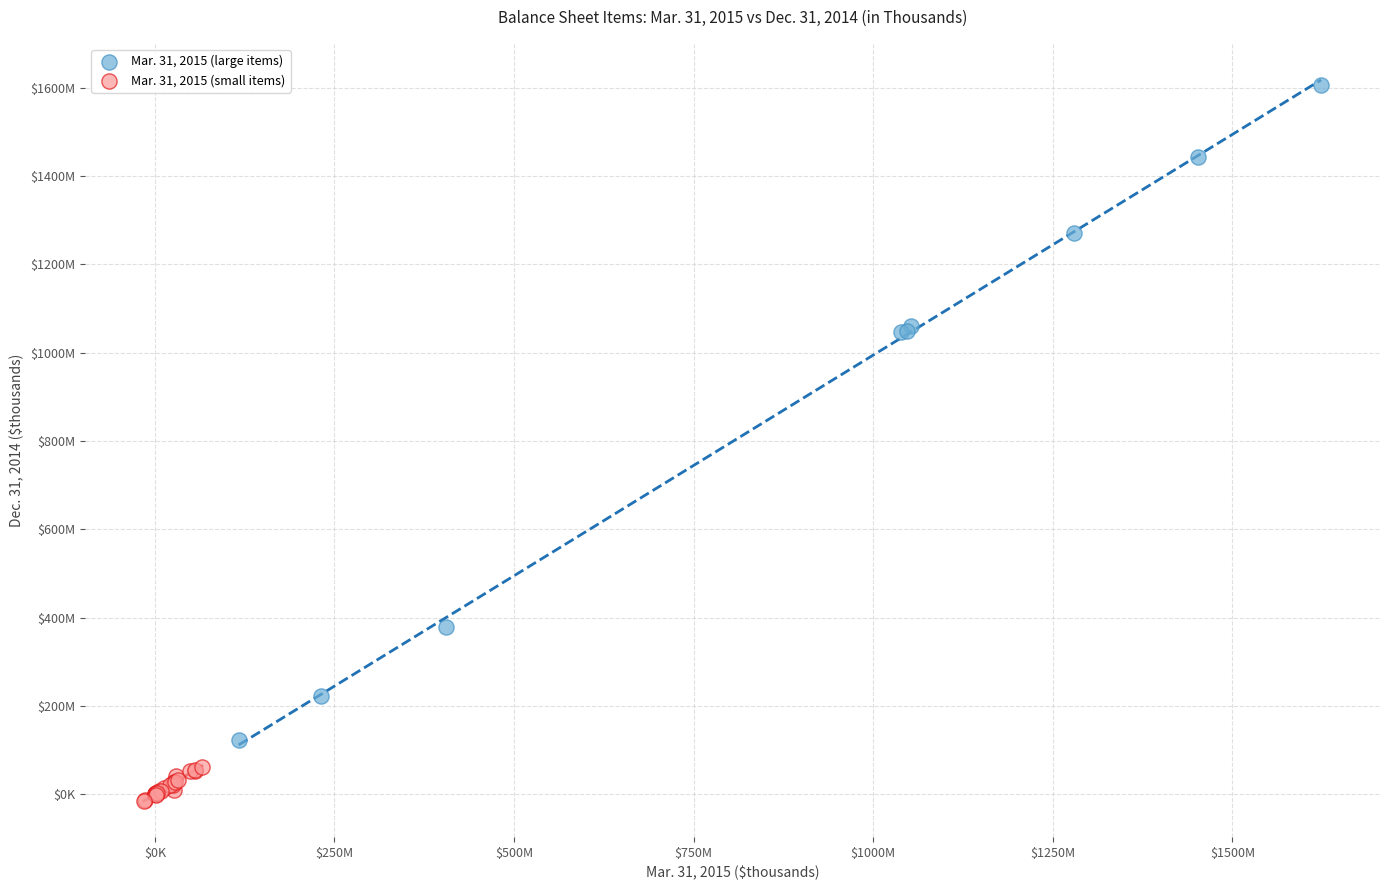

Which series contains the lowest Y value?

Mar. 31, 2015 (small items)